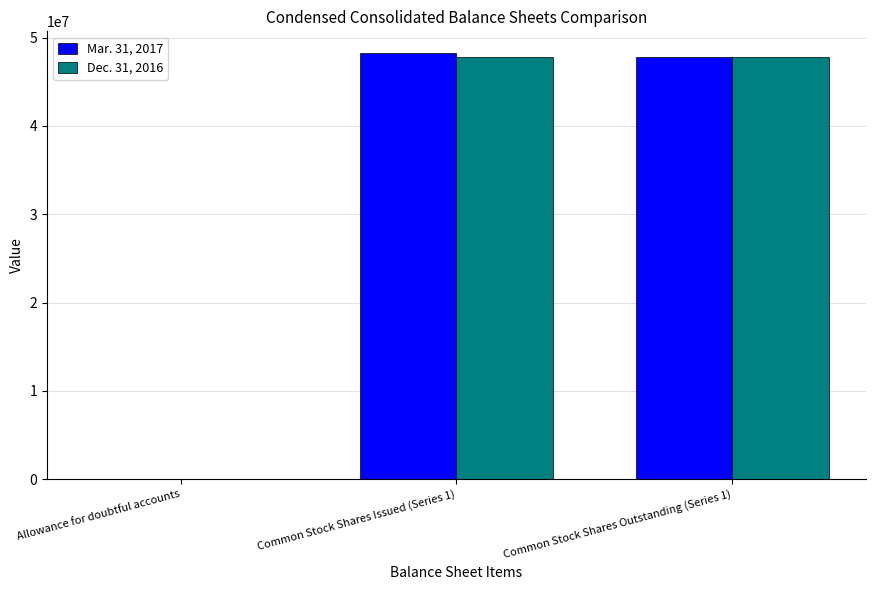

What is the greatest value displayed?

48299247